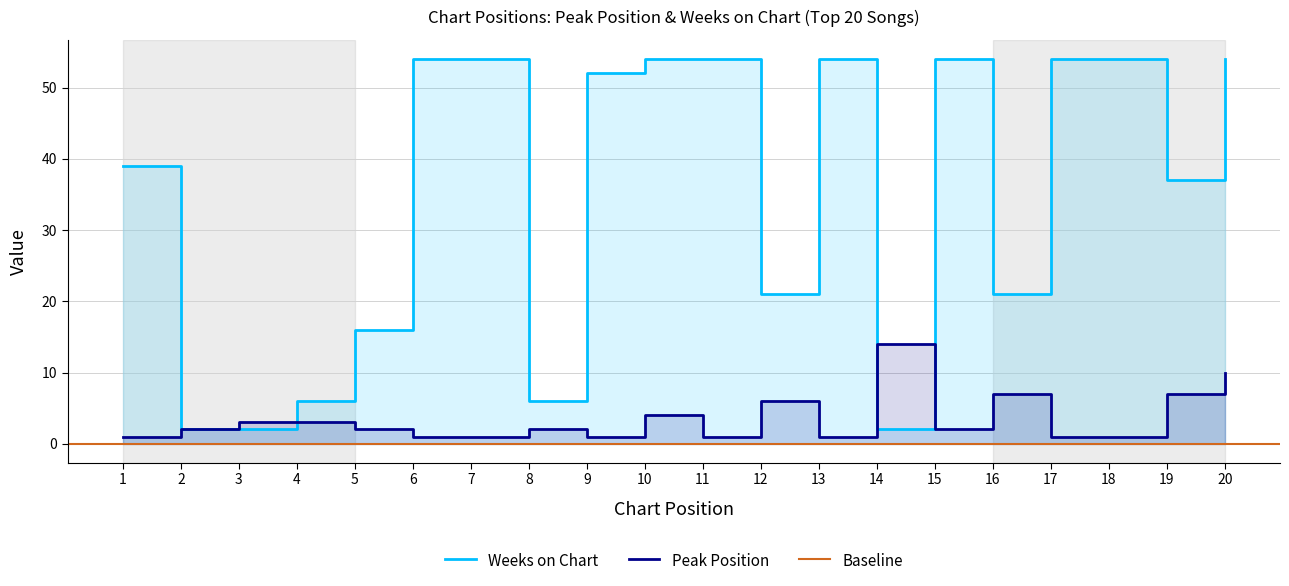

True or false: Peak Position has more than 2 points higher than both neighbors.

True